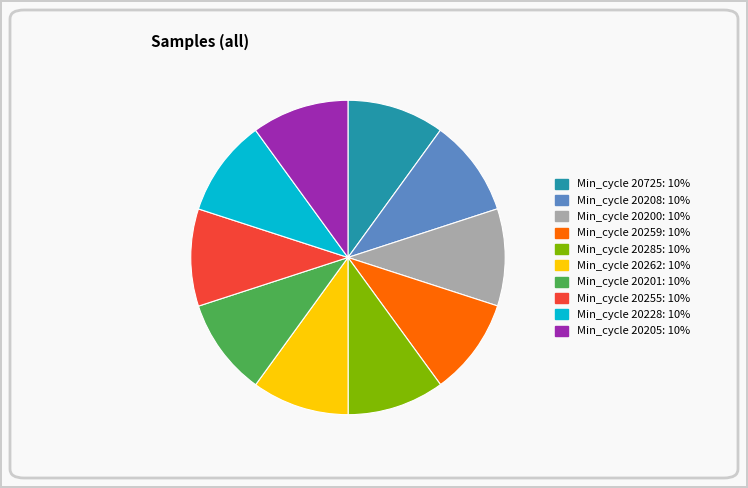

Is there a majority slice in this chart?

No